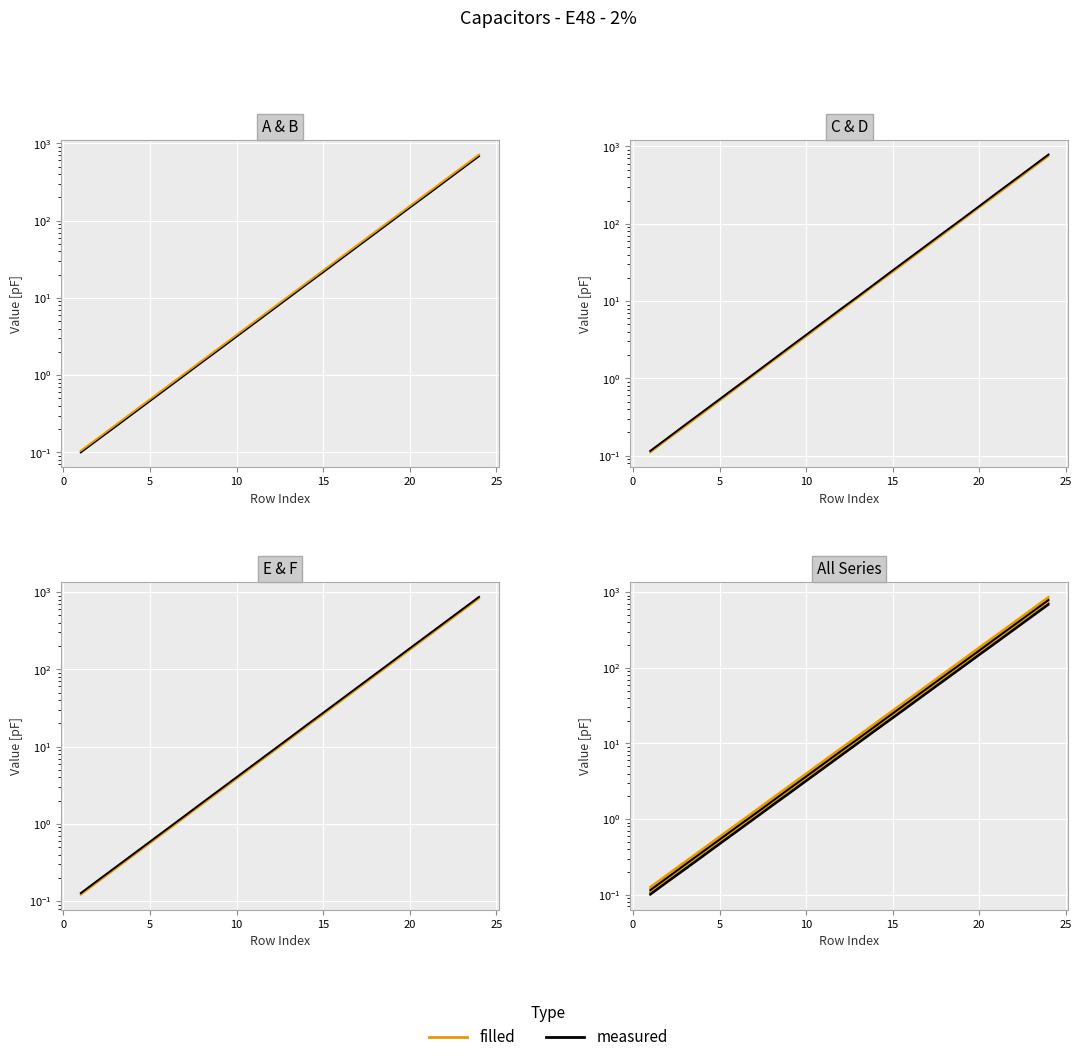

True or false: measured and filled cross at least once.

False